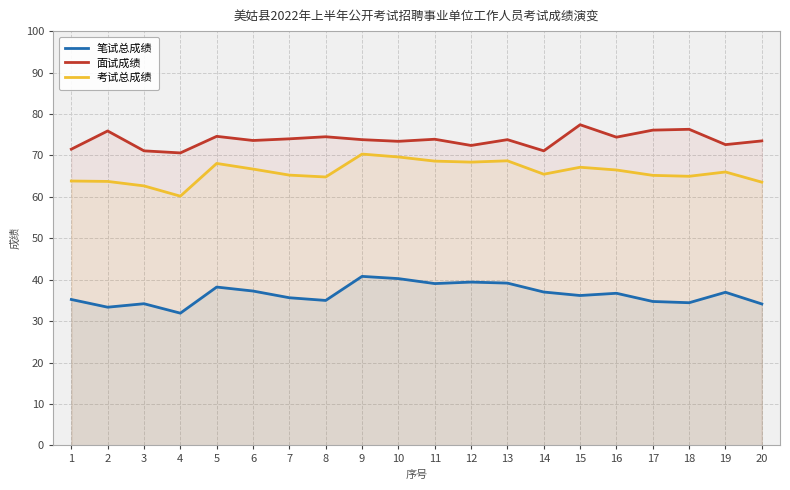

At which category does 笔试总成绩 reach its first local valley?

2